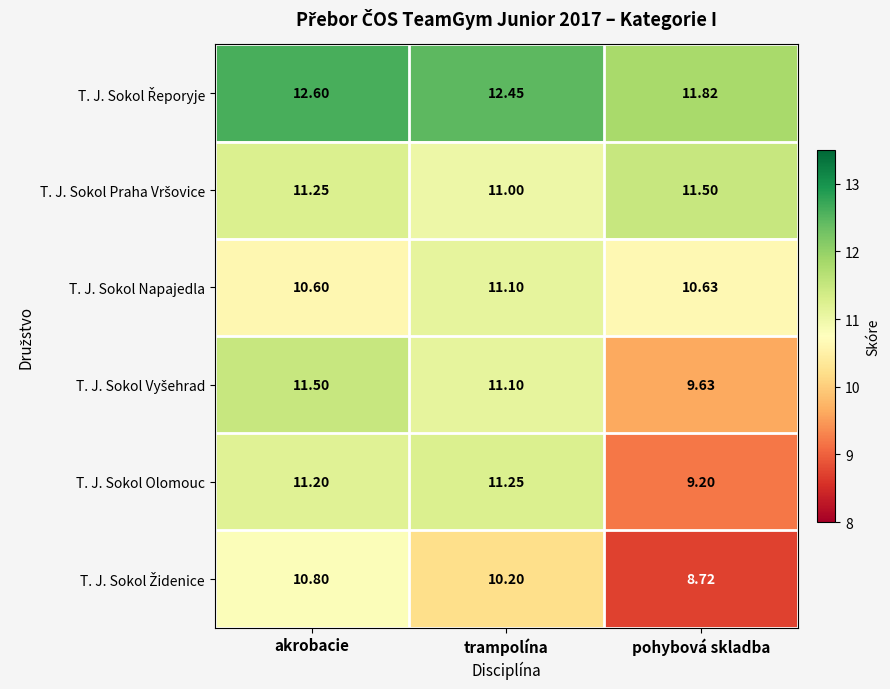

At which category is the sum across all series the highest?

akrobacie